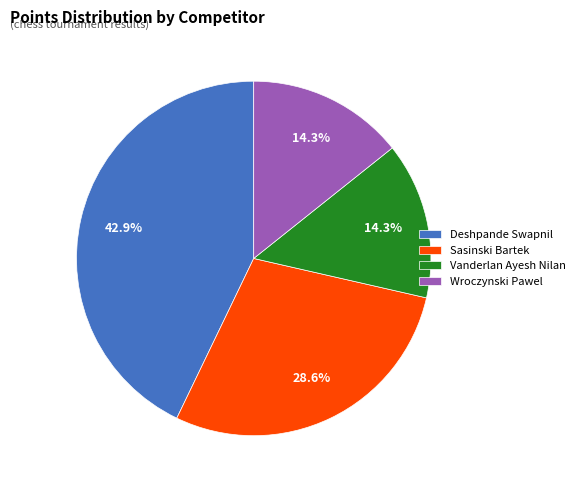

Which category has the biggest portion of the pie?

Deshpande Swapnil